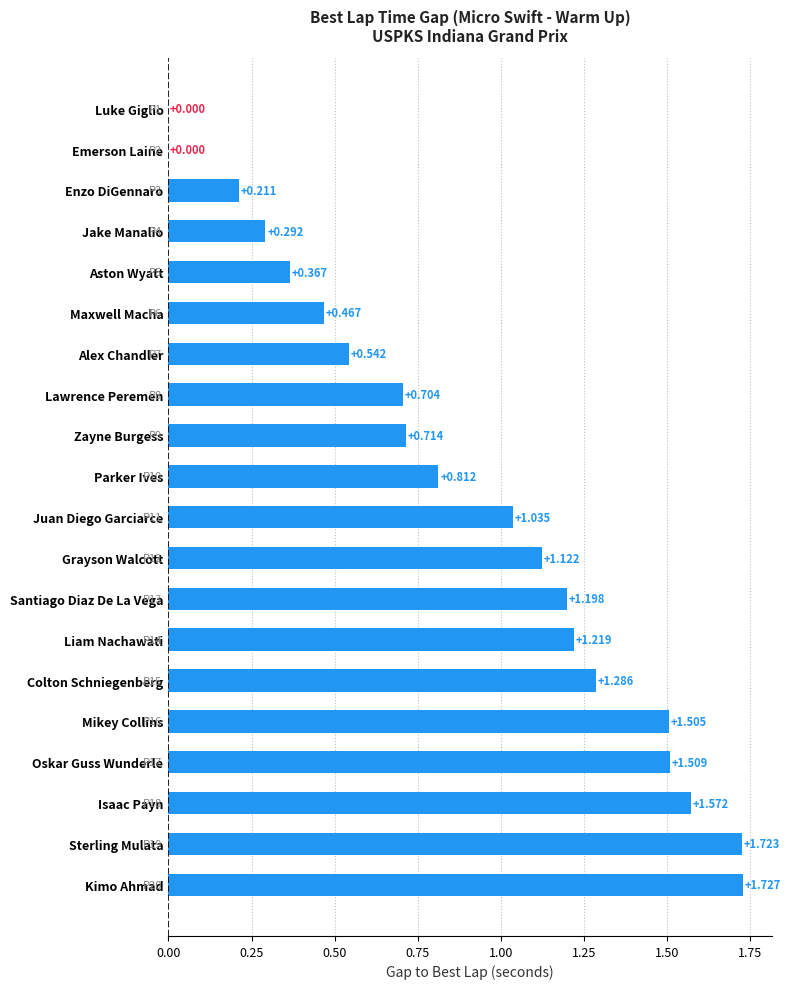

Which label corresponds to the largest value in the chart?

Kimo Ahmad